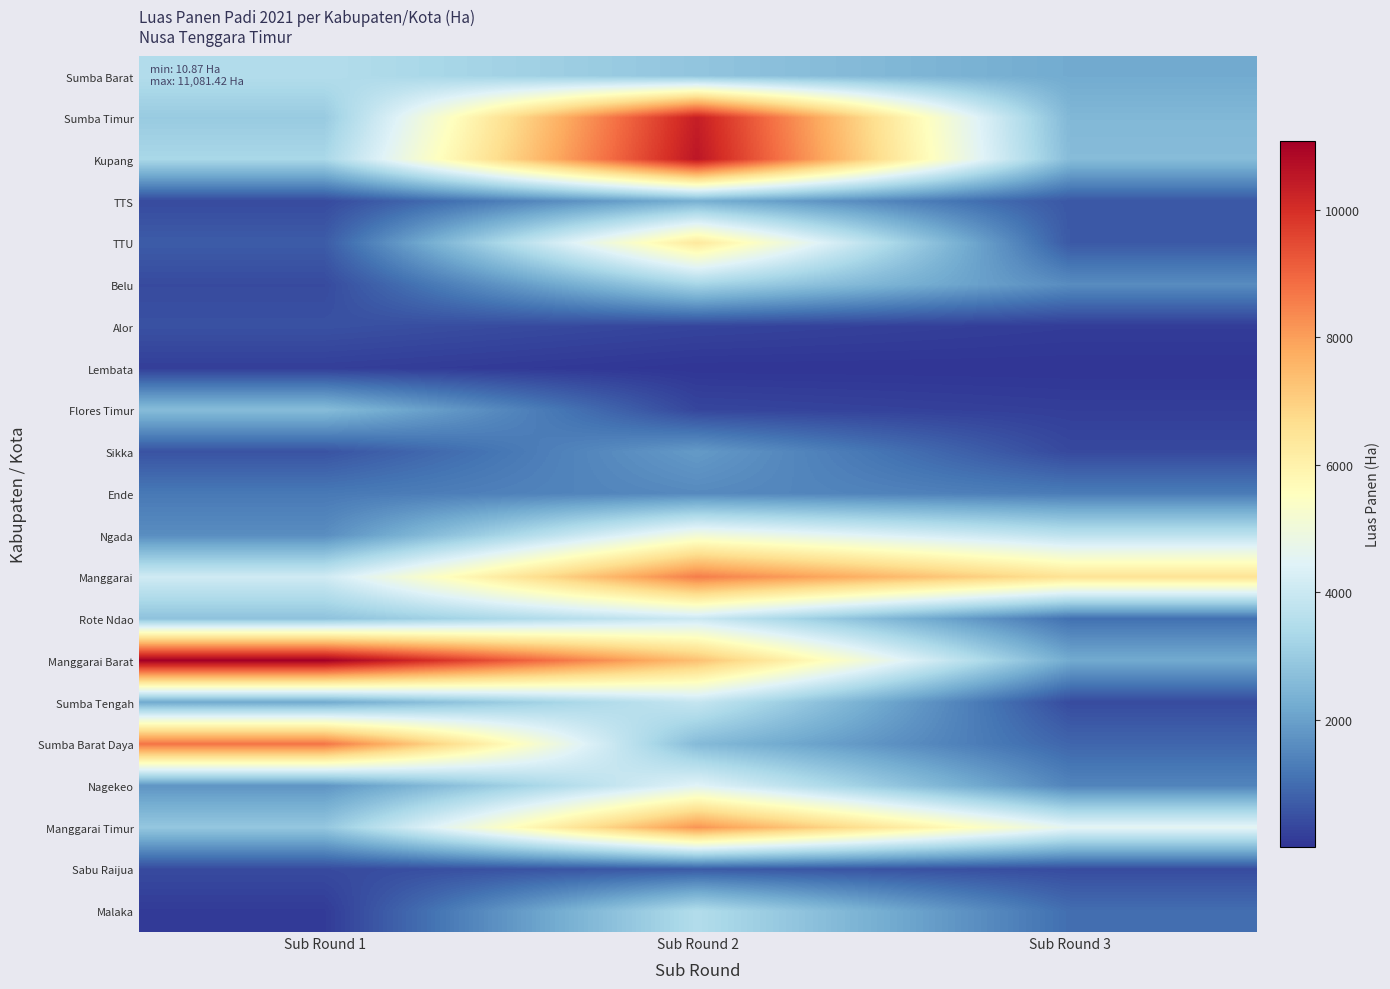

What is the greatest value displayed?

11081.4